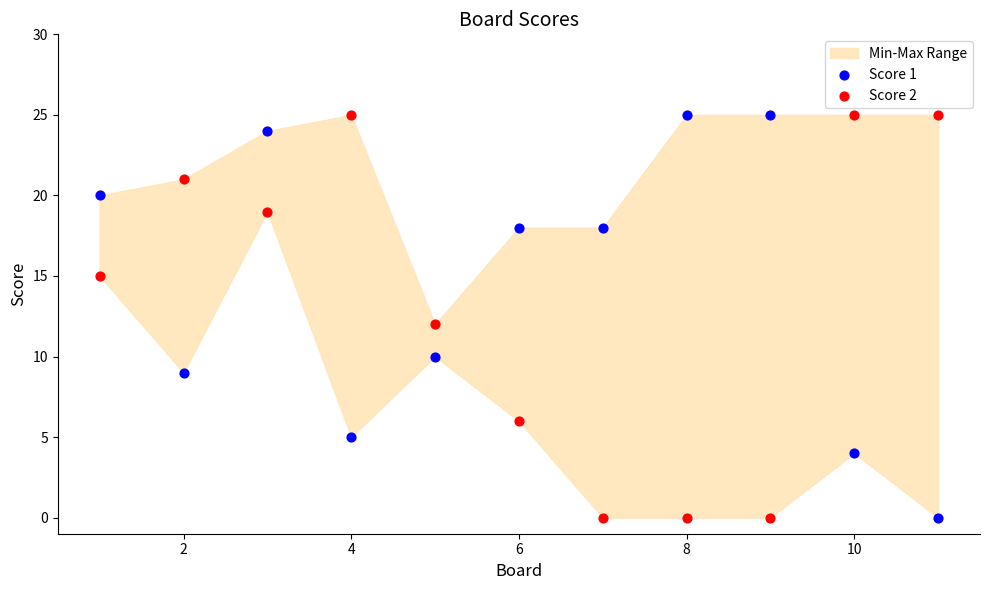

What is the X range (max minus min) for the scatter plot?

10